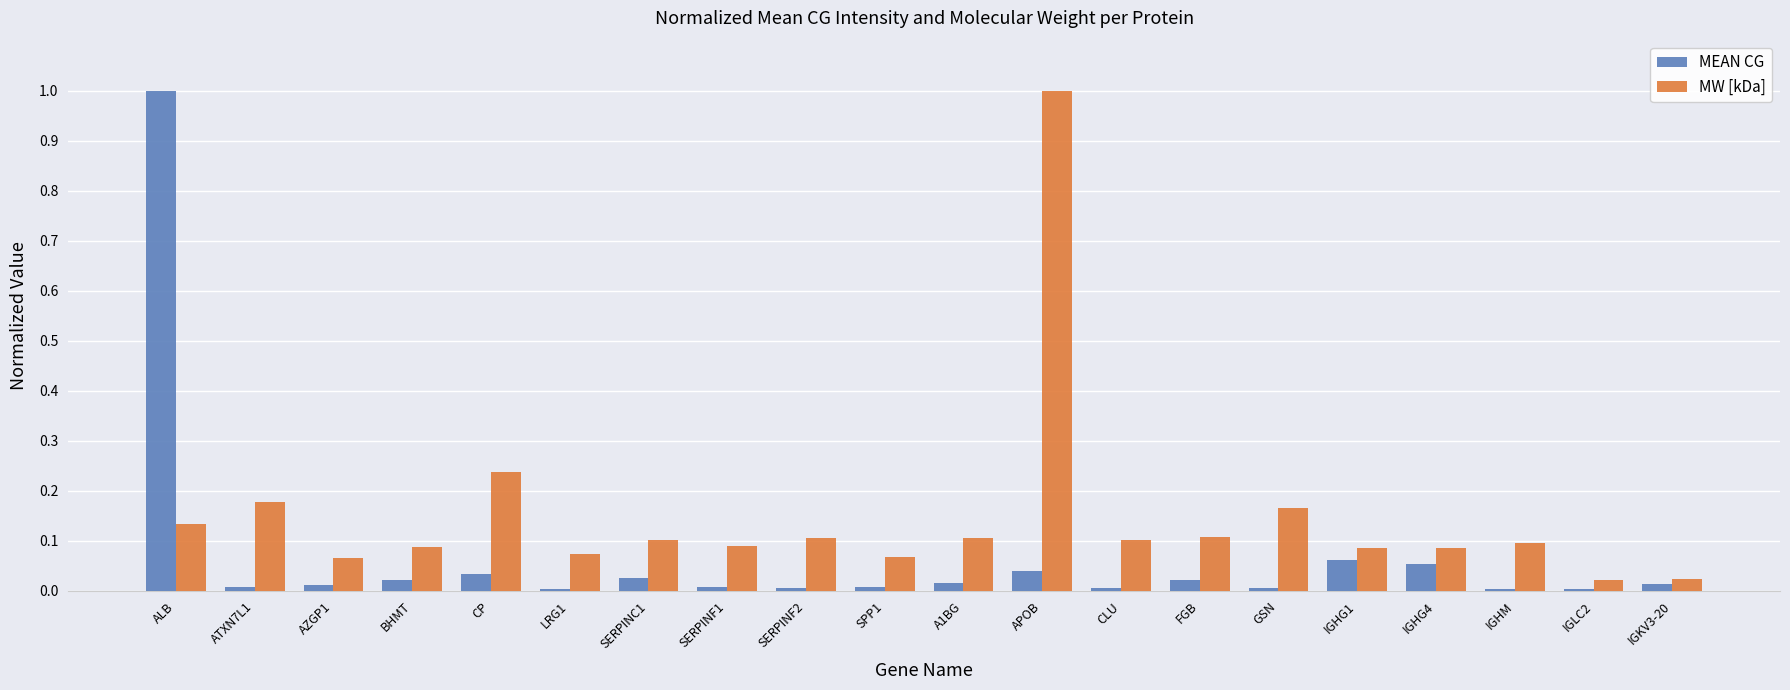

What is the difference between the highest and lowest values at APOB?

1.0